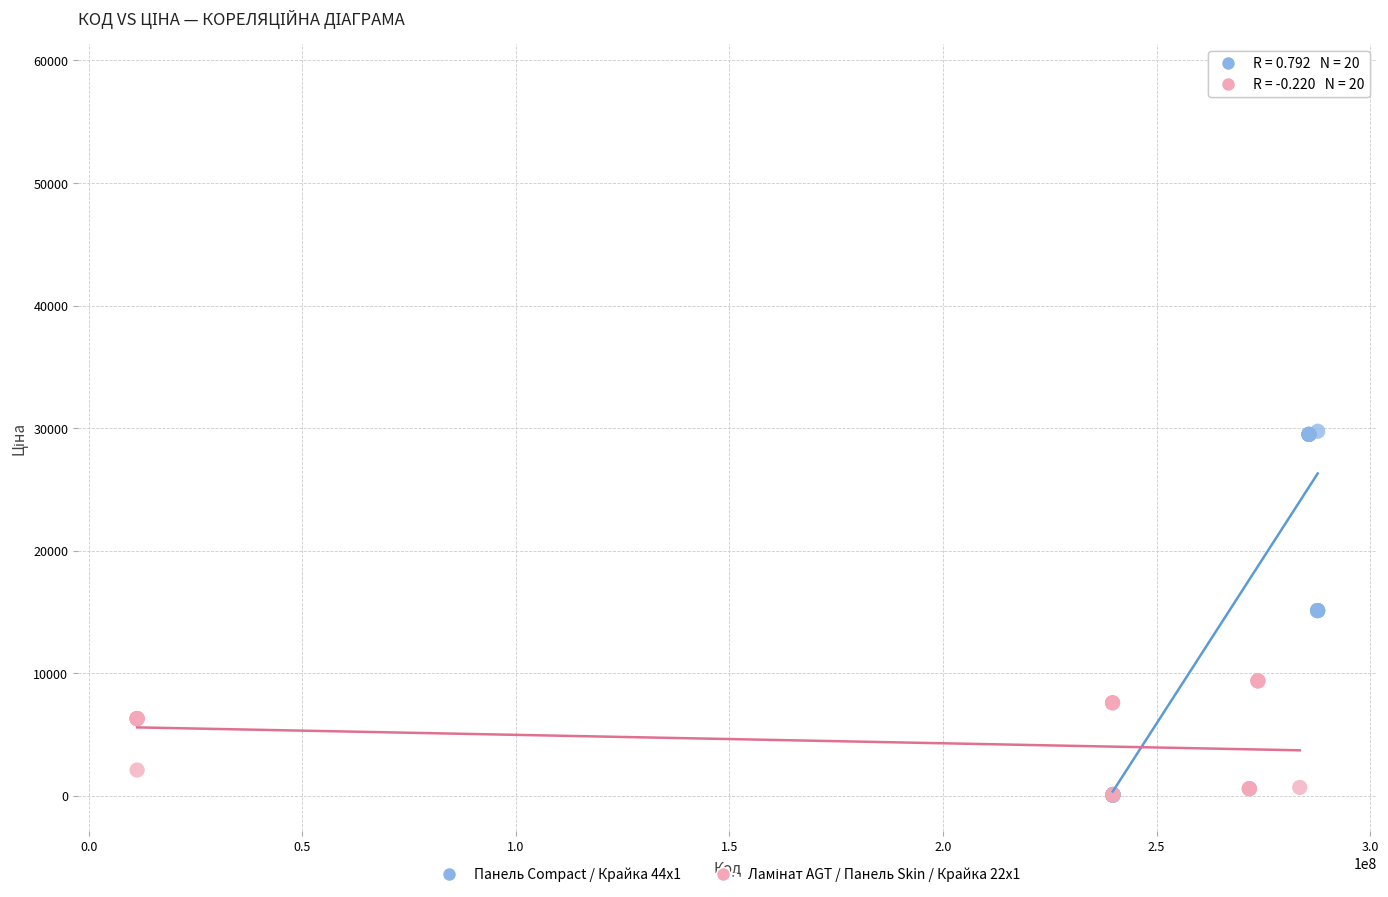

Which series has the widest spread of Y values?

Панель Compact / Крайка 44x1